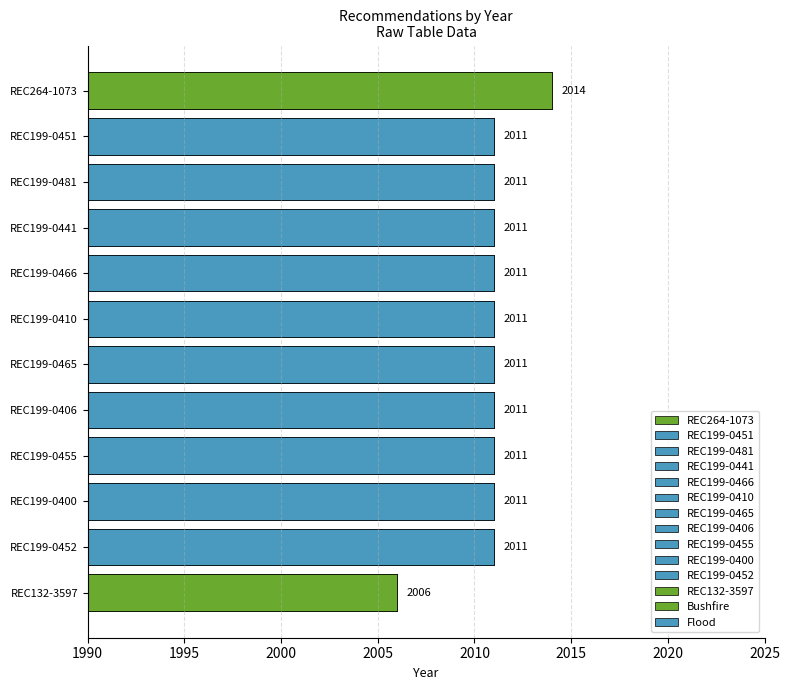

What is the minimum value shown in the chart?

2006